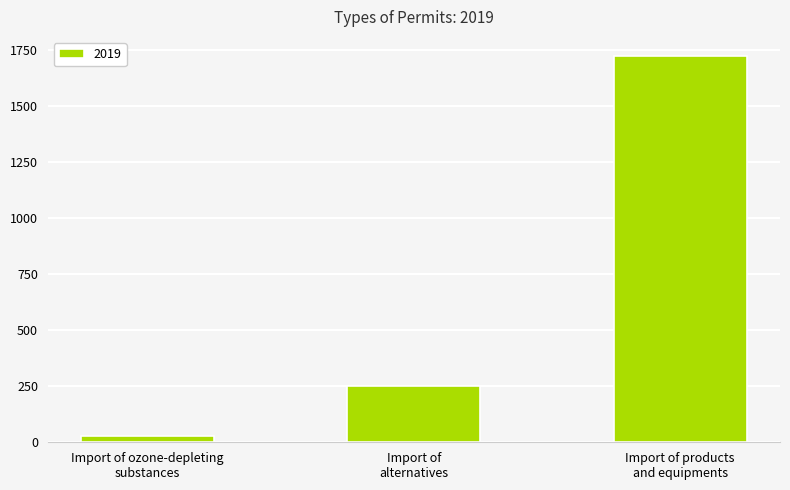

Reading left to right, list all the values displayed in this chart.

26	249	1722